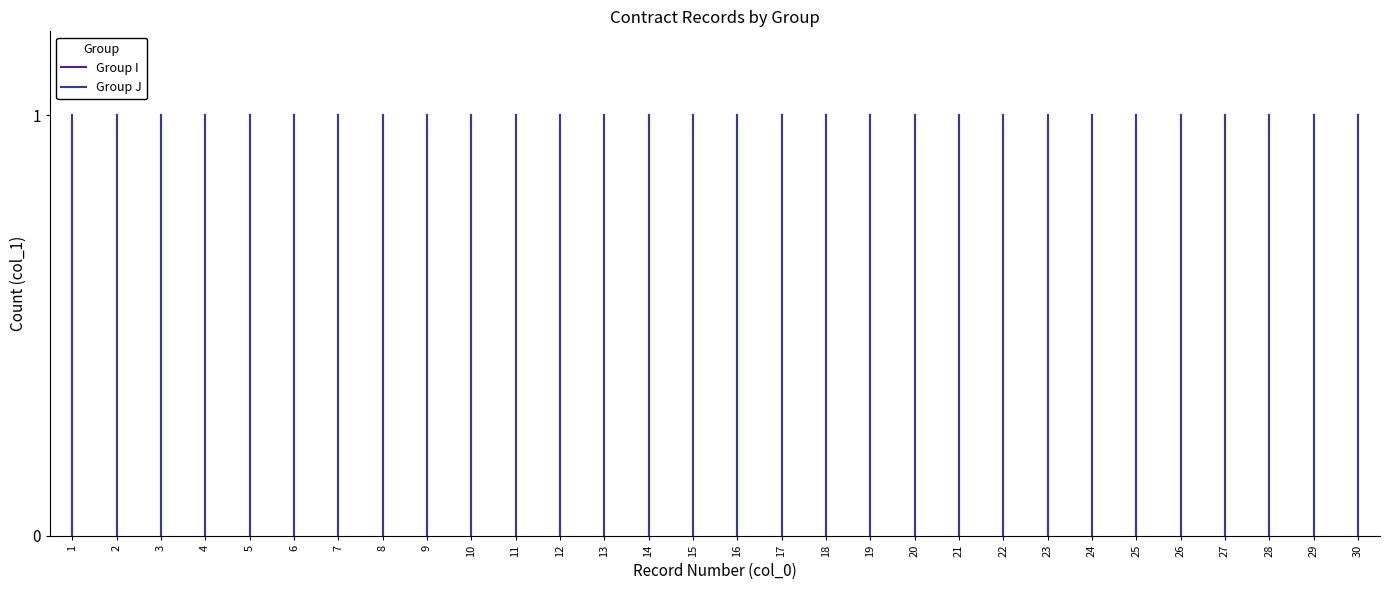

What is the sum of all Group J values?

1